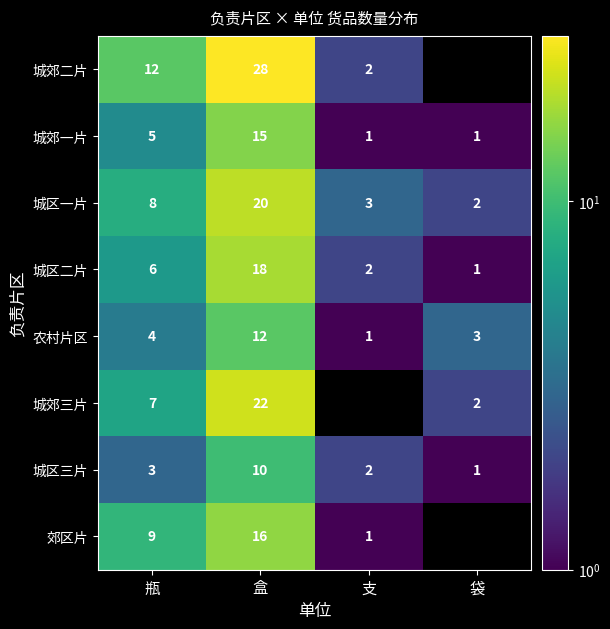

Count the number of data series in this chart.

8